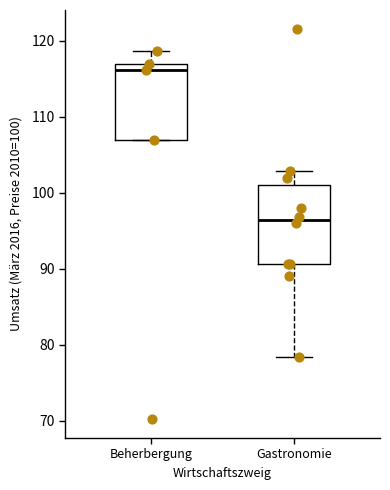

Which box's median line is the lowest?

Gastronomie